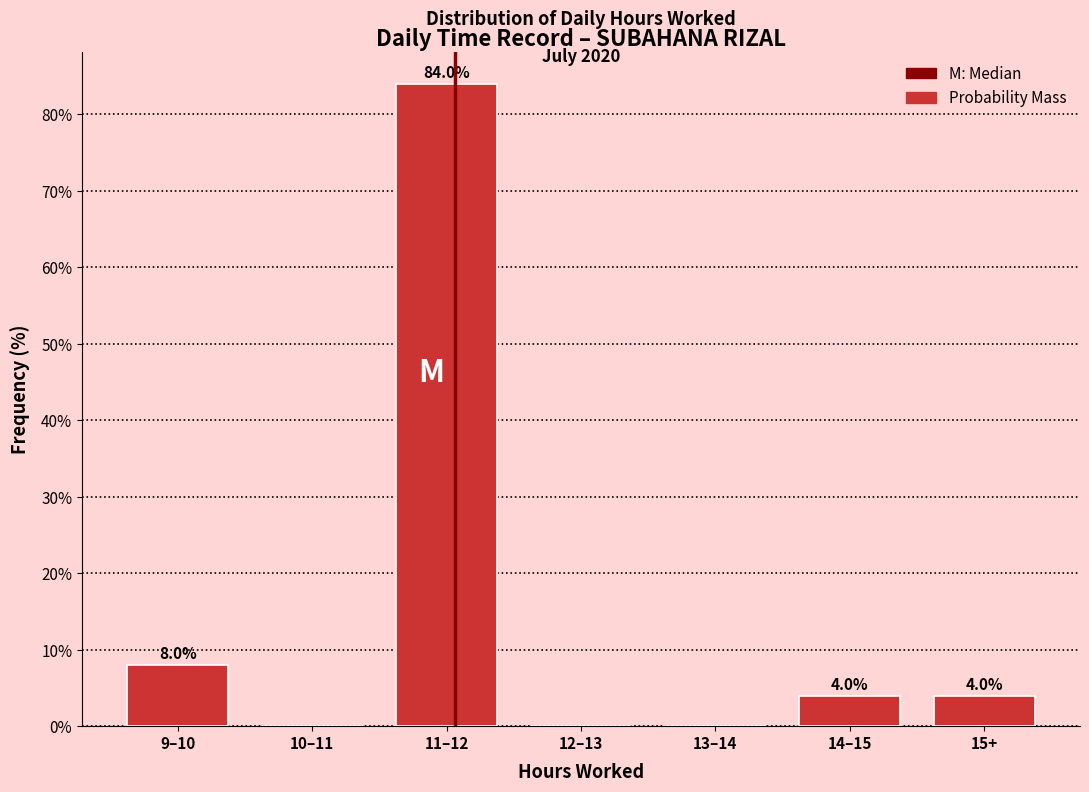

Reading left to right, extract all data points from this chart.

9–10=8	10–11=0	11–12=84	12–13=0	13–14=0	14–15=4	15+=4